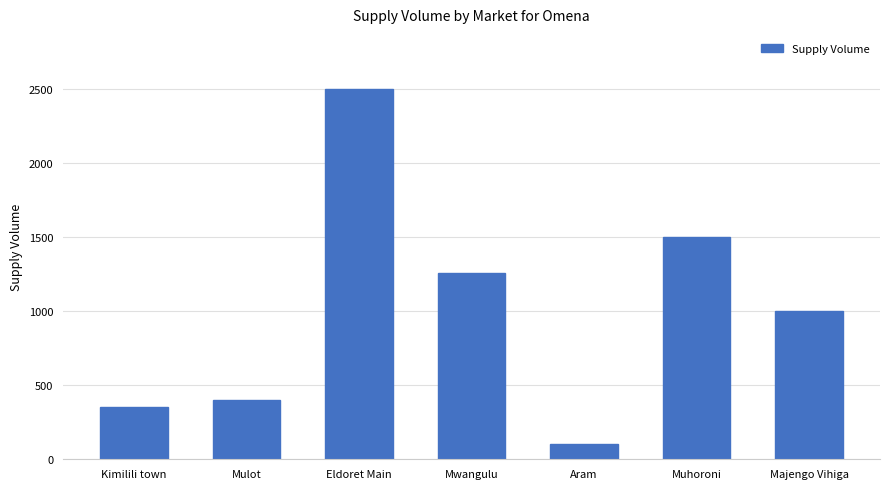

Which has a higher value, Muhoroni or Kimilili town?

Muhoroni